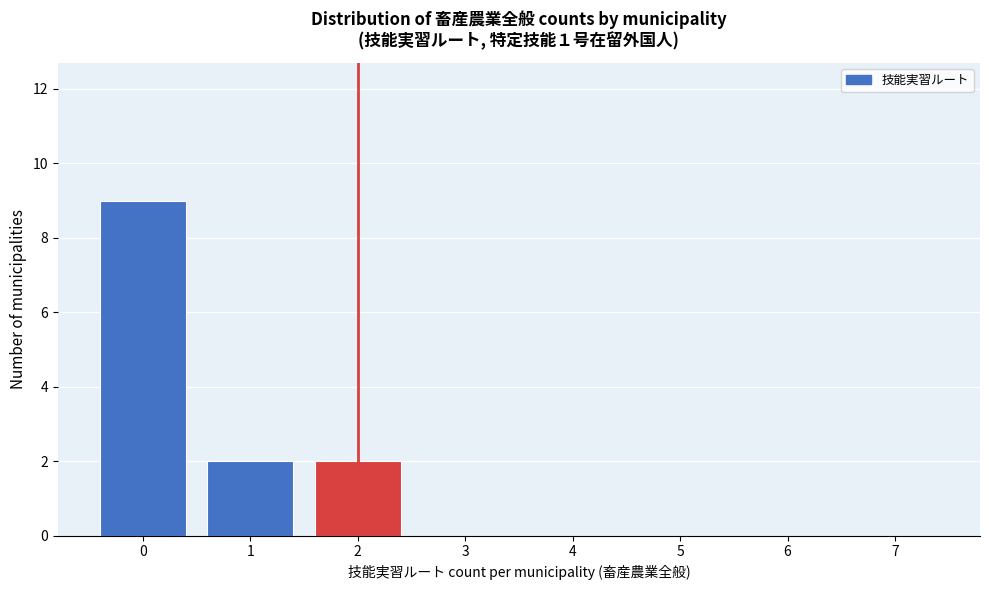

Reading left to right, transcribe this chart: for each bar, give the range it covers on the x-axis and its height. The values are not printed on the chart, so give them approximately, as read against the axis.

-0.5 to 0.5: 9
0.5 to 1.5: 2
1.5 to 2.5: 2
2.5 to 3.5: 0
3.5 to 4.5: 0
4.5 to 5.5: 0
5.5 to 6.5: 0
6.5 to 7.5: 0